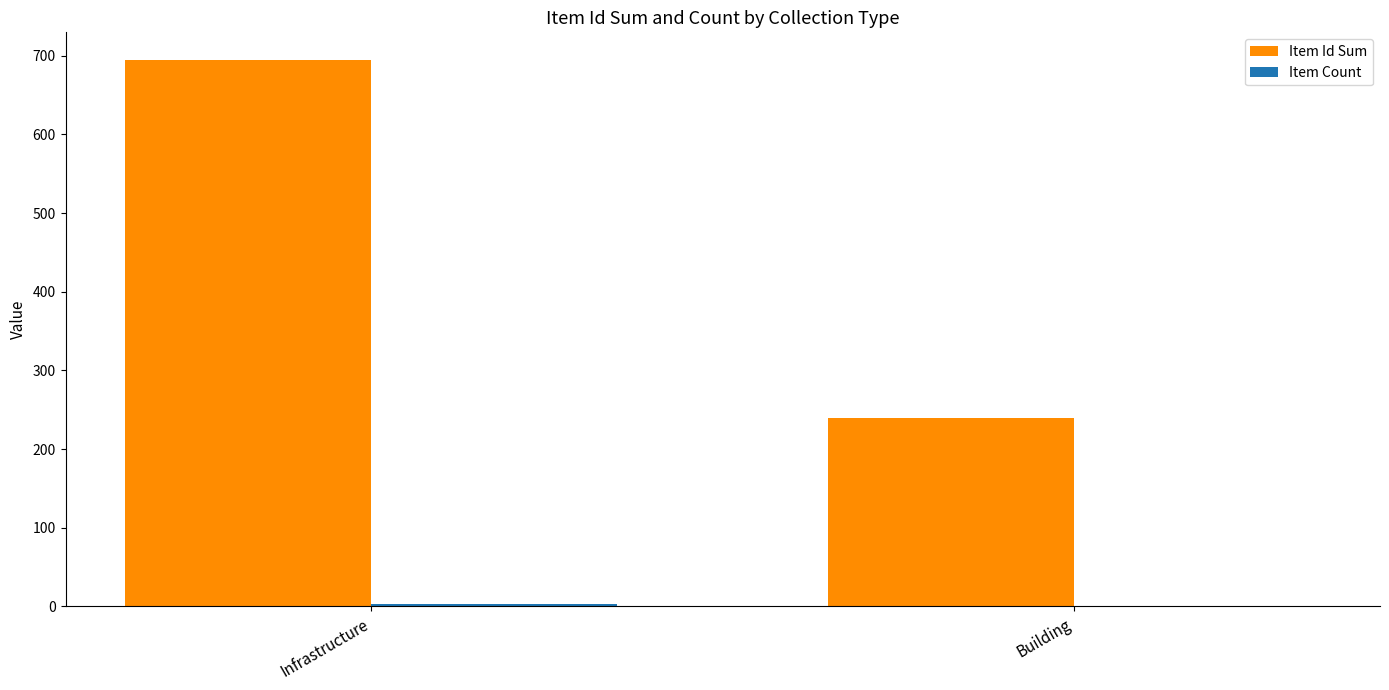

Which label corresponds to the largest value in the chart?

Infrastructure